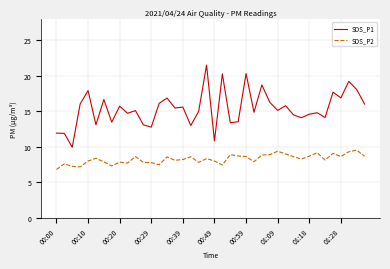

True or false: SDS_P1 and SDS_P2 intersect in this chart.

False